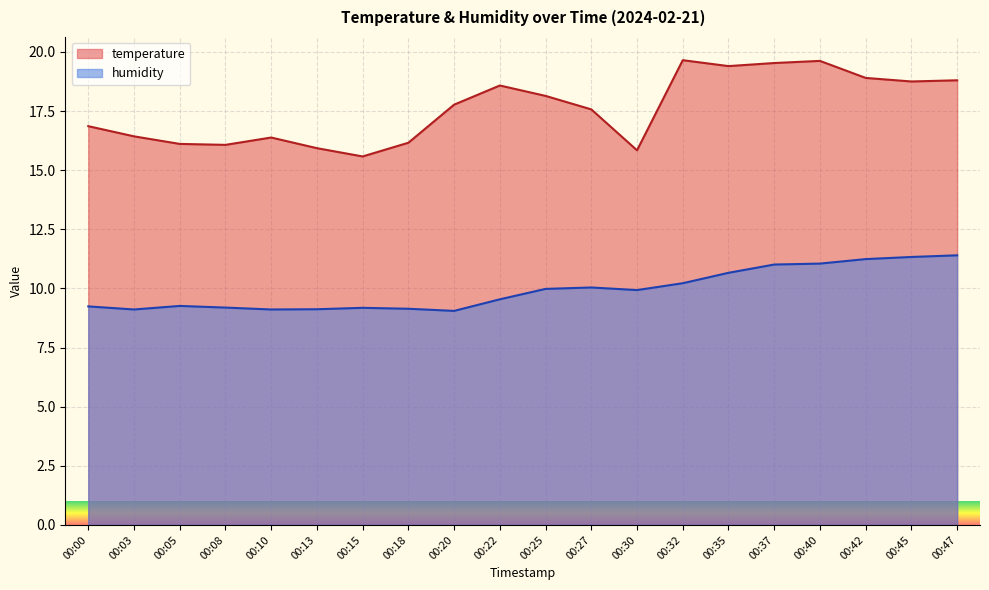

How many interior local valleys does the humidity series have?

4